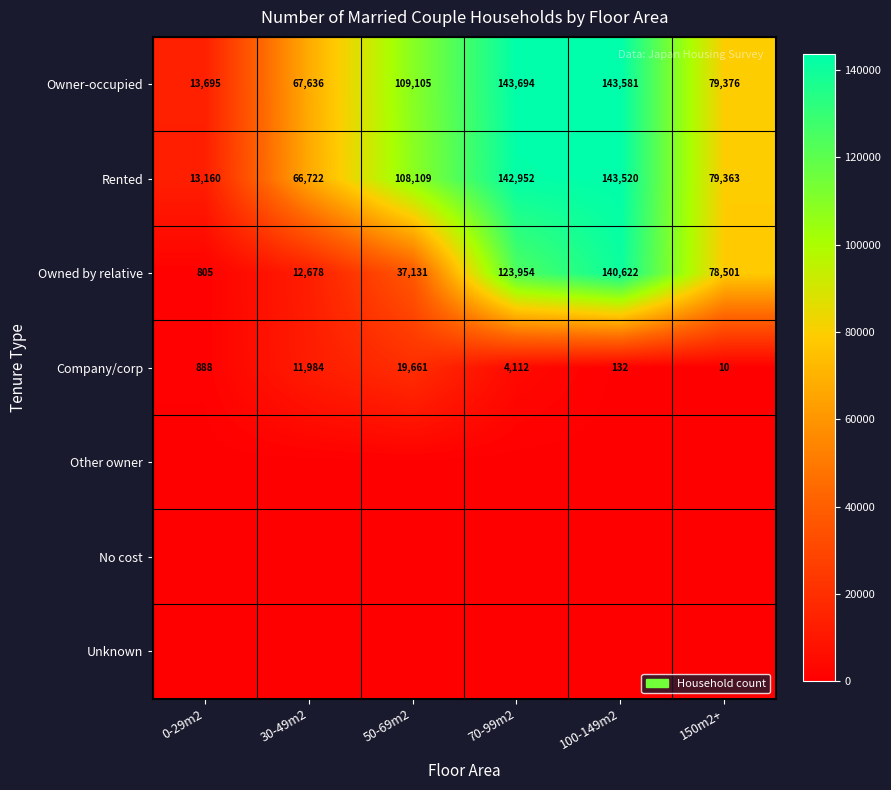

What is the approximate value of Rented at 30-49m2, to the nearest 50?

66700